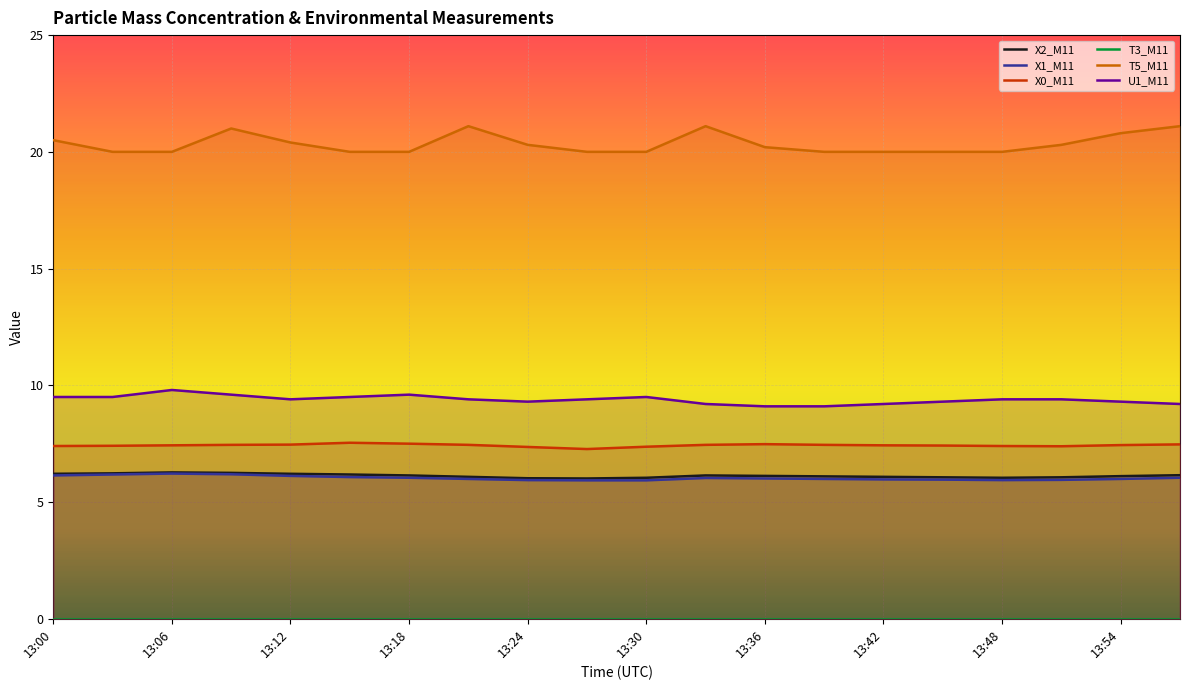

At which category is the sum across all series the highest?

13:09